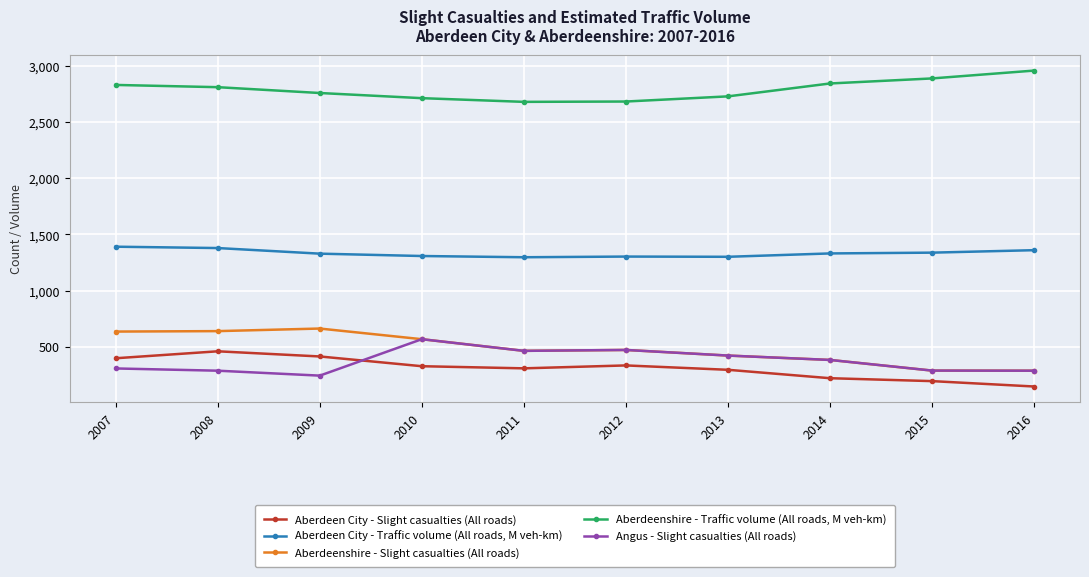

What is the total value across all series at 2007?

5560